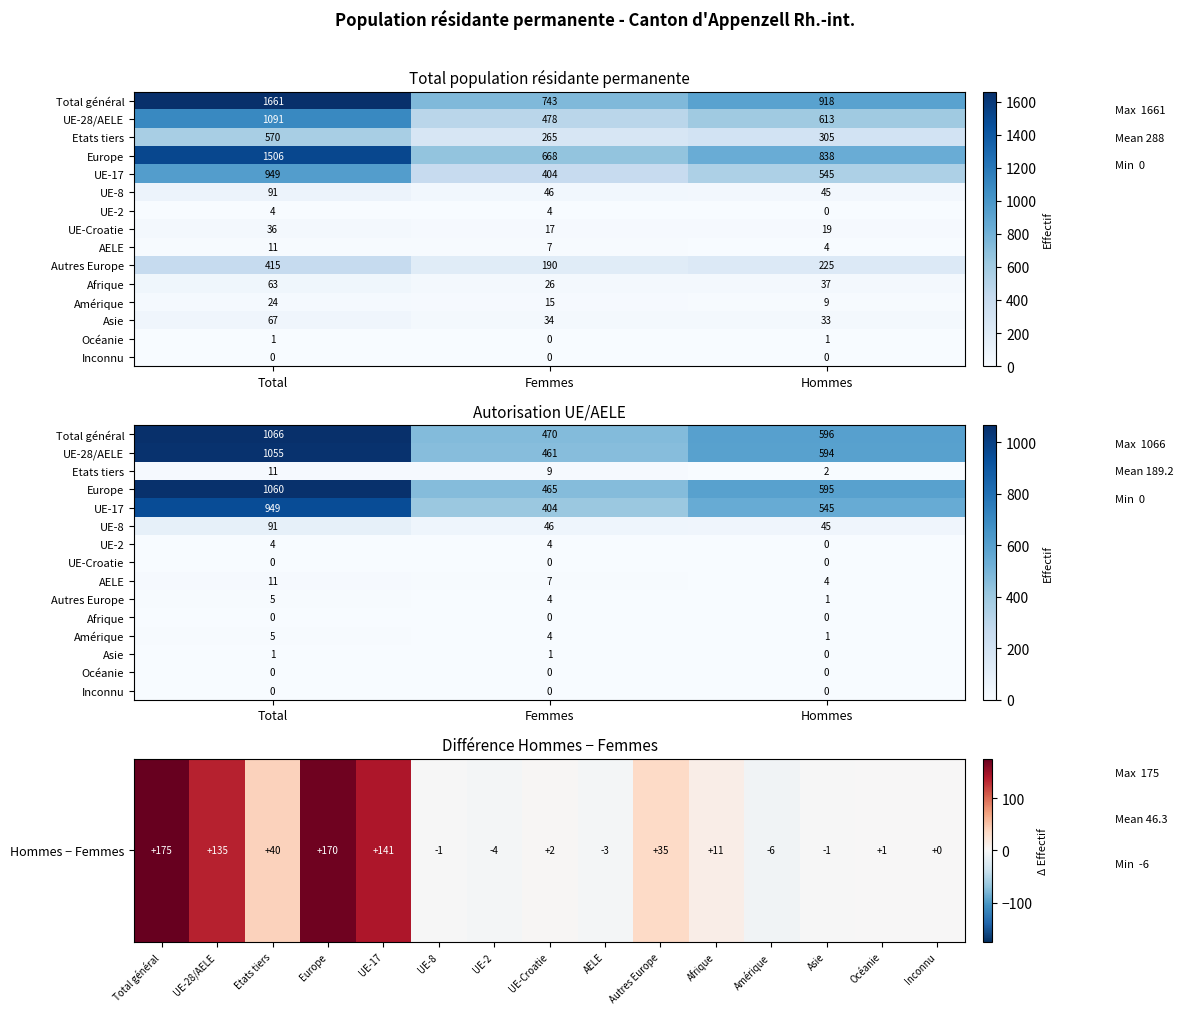

What is the spread (max minus min) of values at Europe?

838